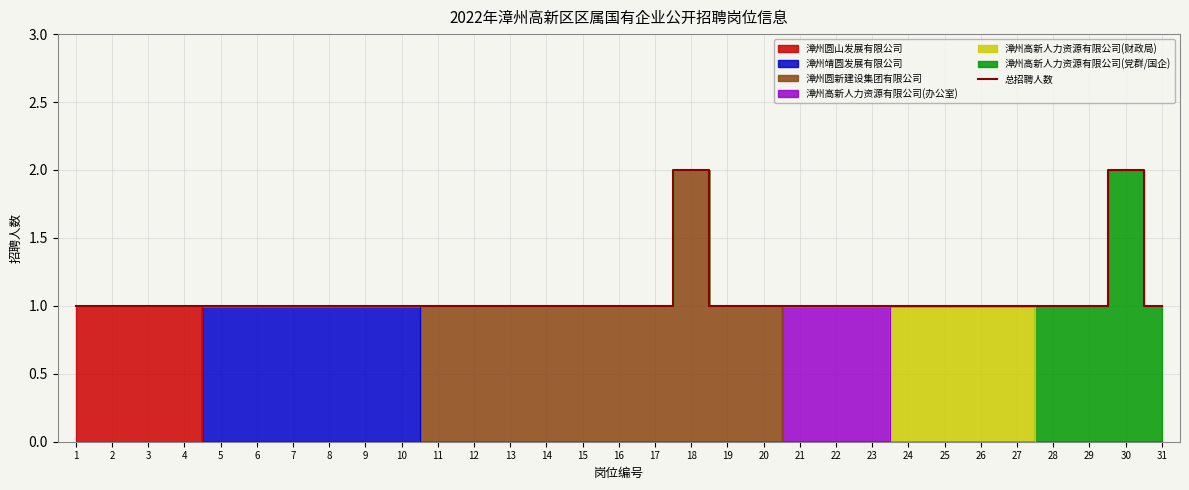

Is it true that 总招聘人数 equals 2 at 1?

False